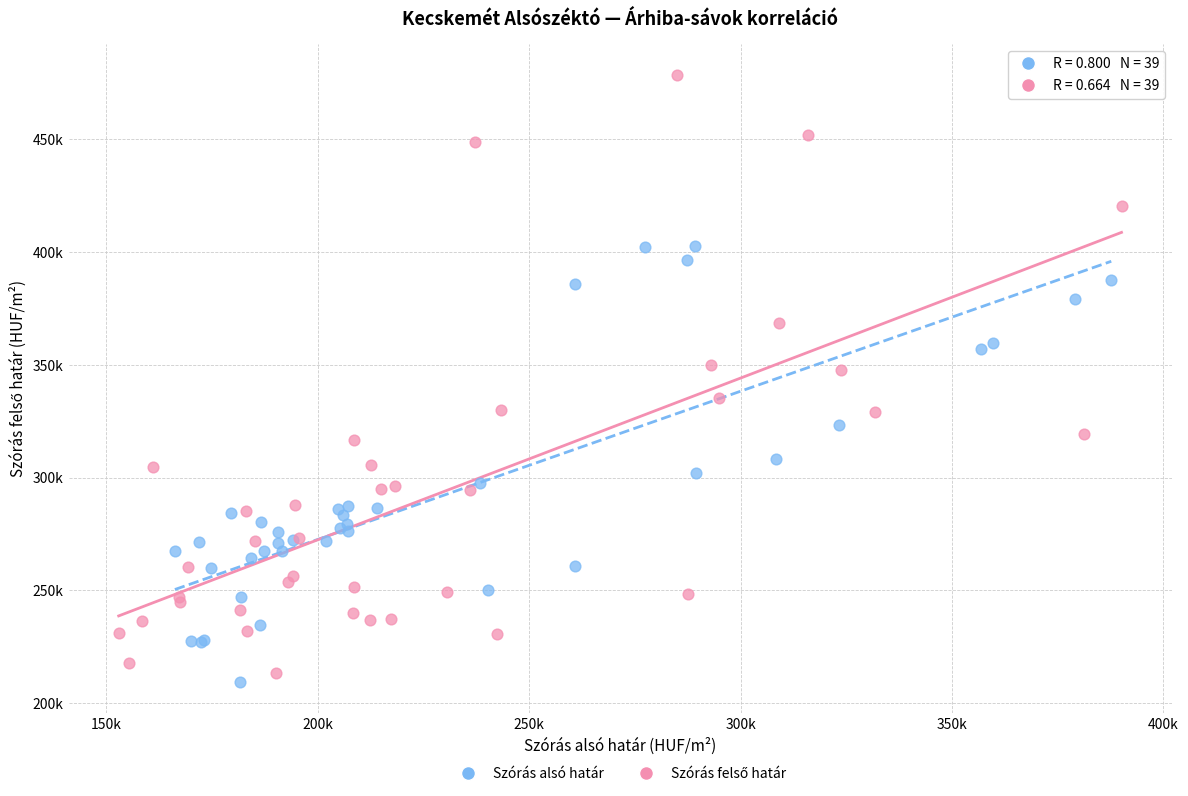

Which series contains the lowest Y value?

Szórás alsó határ